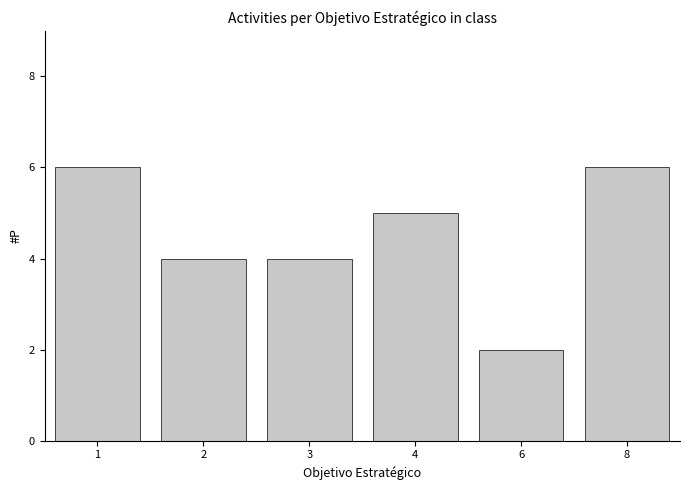

Approximately how many times larger is the value at 4 compared to 8?

0.8